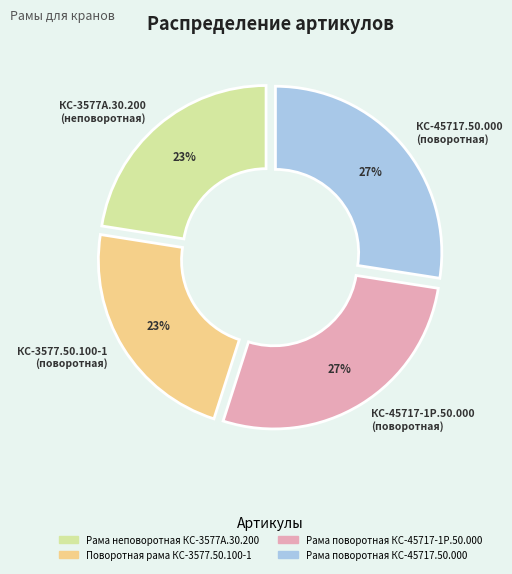

Is there a majority slice in this chart?

No